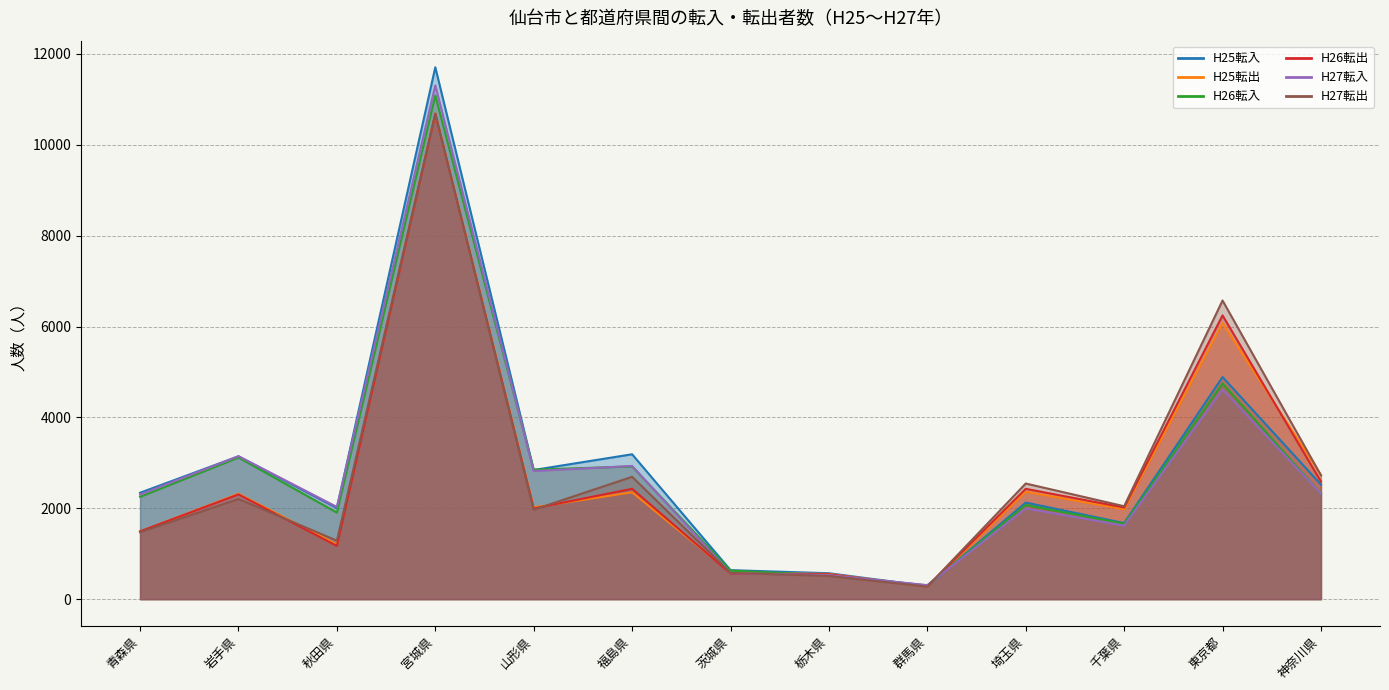

Reading right to left, extract all data points from this chart.

H25転入: 2521	4889	1674	2126	287	570	638	3189	2843	11708	2007	3144	2342
H25転出: 2733	6072	1978	2364	279	554	580	2352	2020	10693	1202	2320	1486
H26転入: 2318	4748	1659	2072	303	526	628	2921	2850	11087	1904	3117	2252
H26転出: 2588	6246	2017	2428	279	547	562	2429	1996	10682	1172	2305	1493
H27転入: 2321	4615	1618	1997	308	529	571	2932	2819	11309	2030	3147	2303
H27転出: 2726	6574	2045	2545	276	510	577	2693	1969	10689	1288	2204	1473